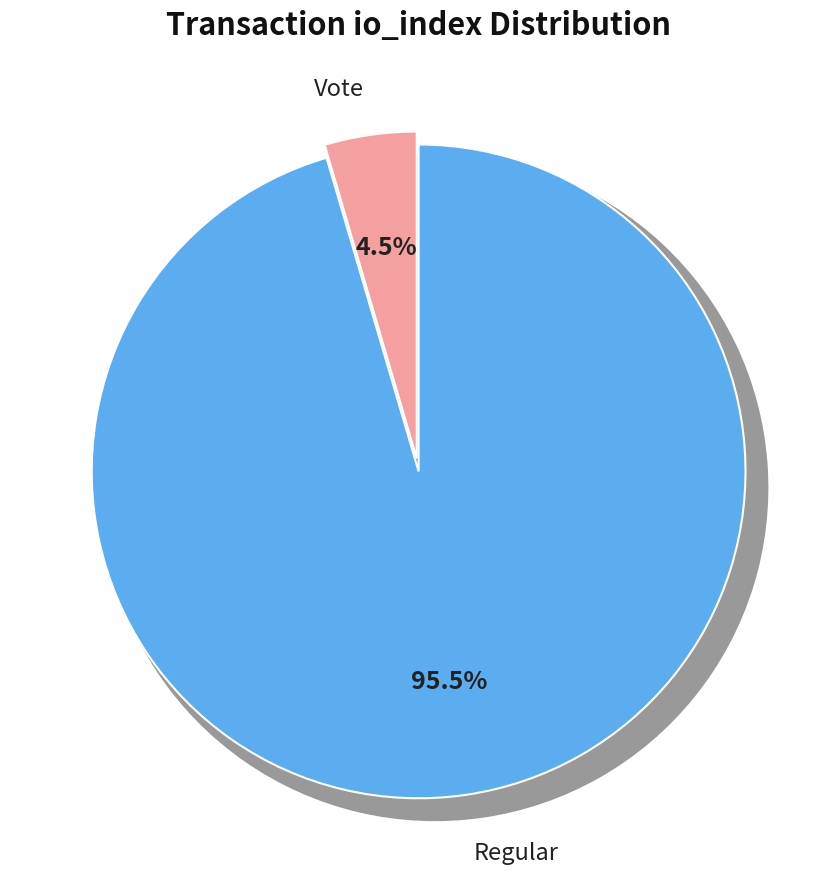

Which slice is the smallest?

Vote